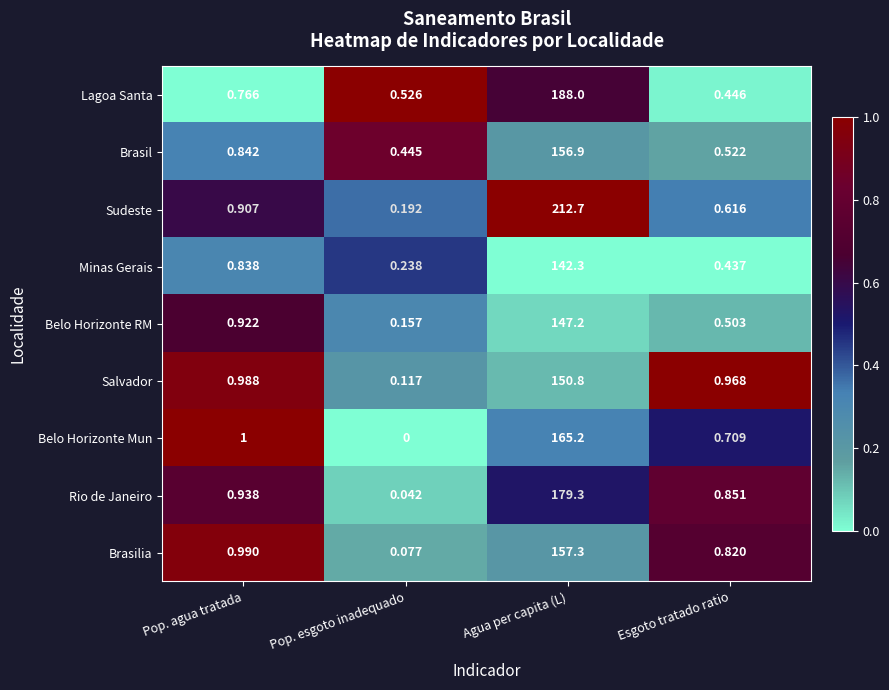

Rank the series by their maximum value, from lowest to highest.

Minas Gerais, Belo Horizonte RM, Salvador, Brasil, Brasilia, Belo Horizonte Mun, Rio de Janeiro, Lagoa Santa, Sudeste